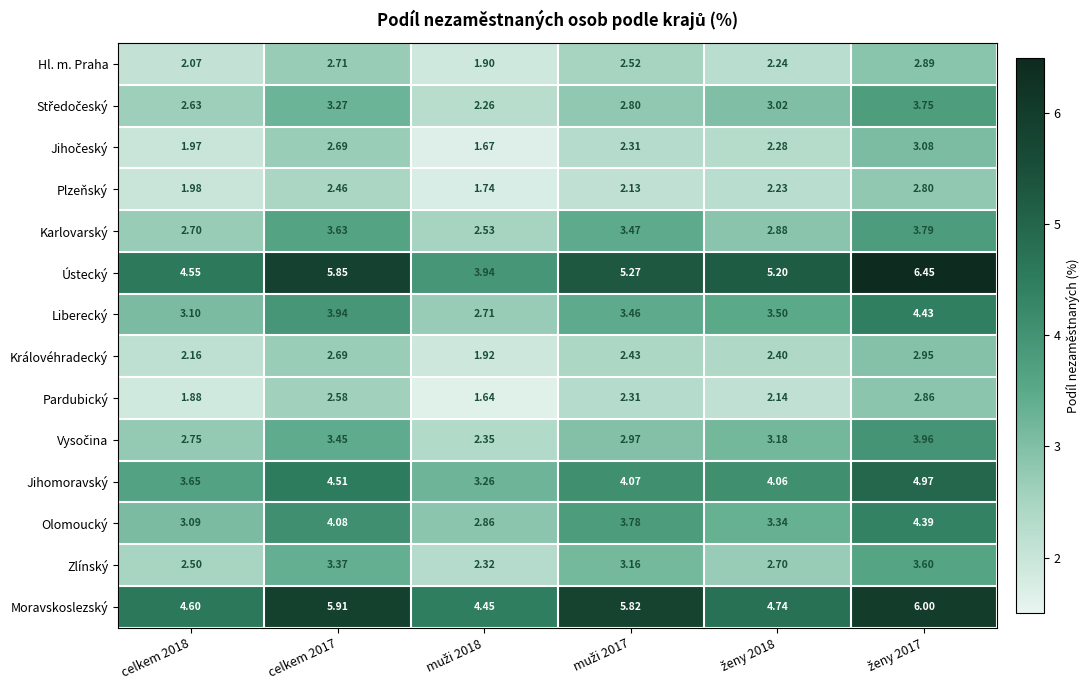

Which series has the largest range (max minus min)?

Ústecký